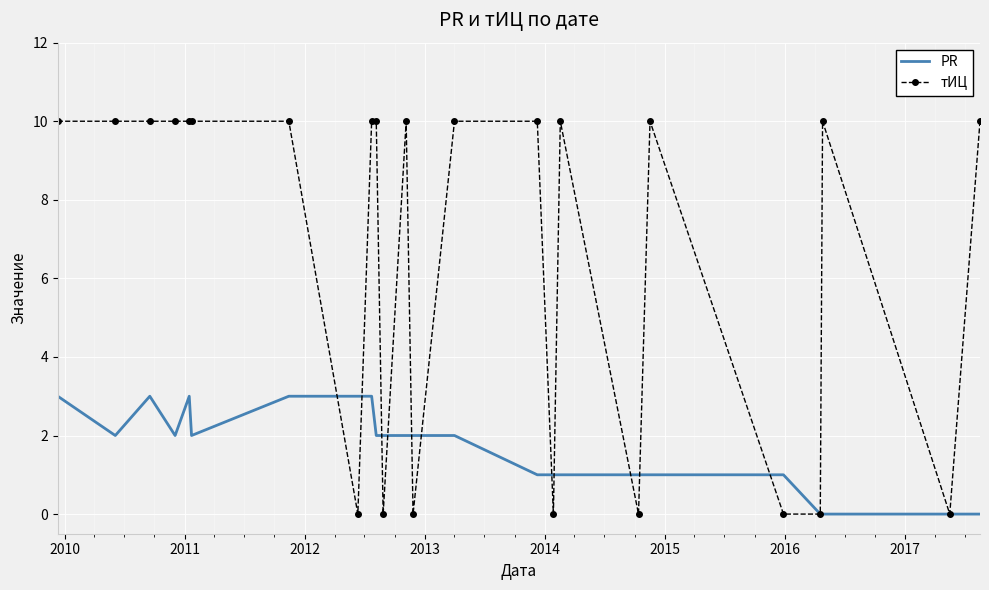

What is the maximum value for PR?

3